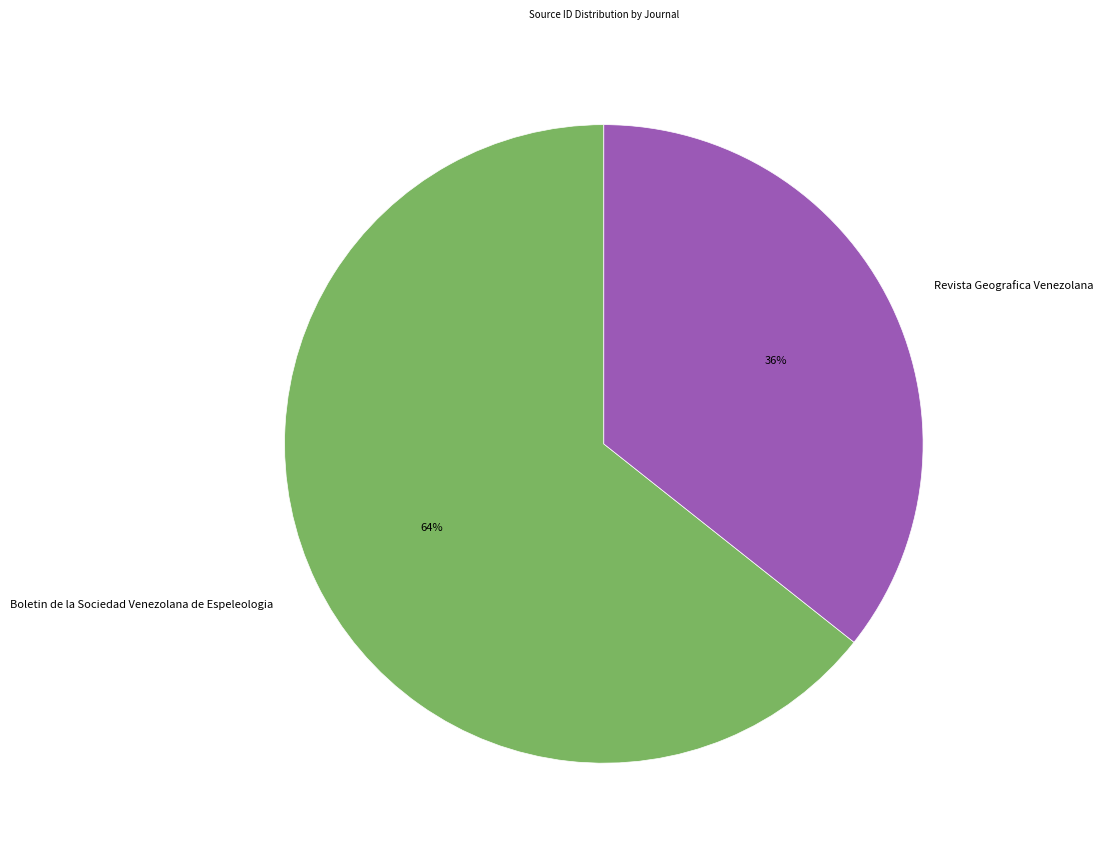

Count the number of slices in the pie.

2